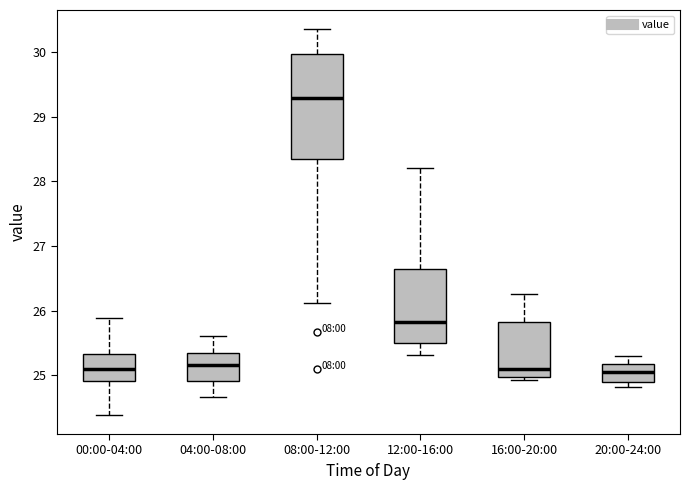

Where is the lower edge of the box for 04:00-08:00 on the y-axis? The values are not printed on the chart, so give them approximately, as read against the axis.

24.9